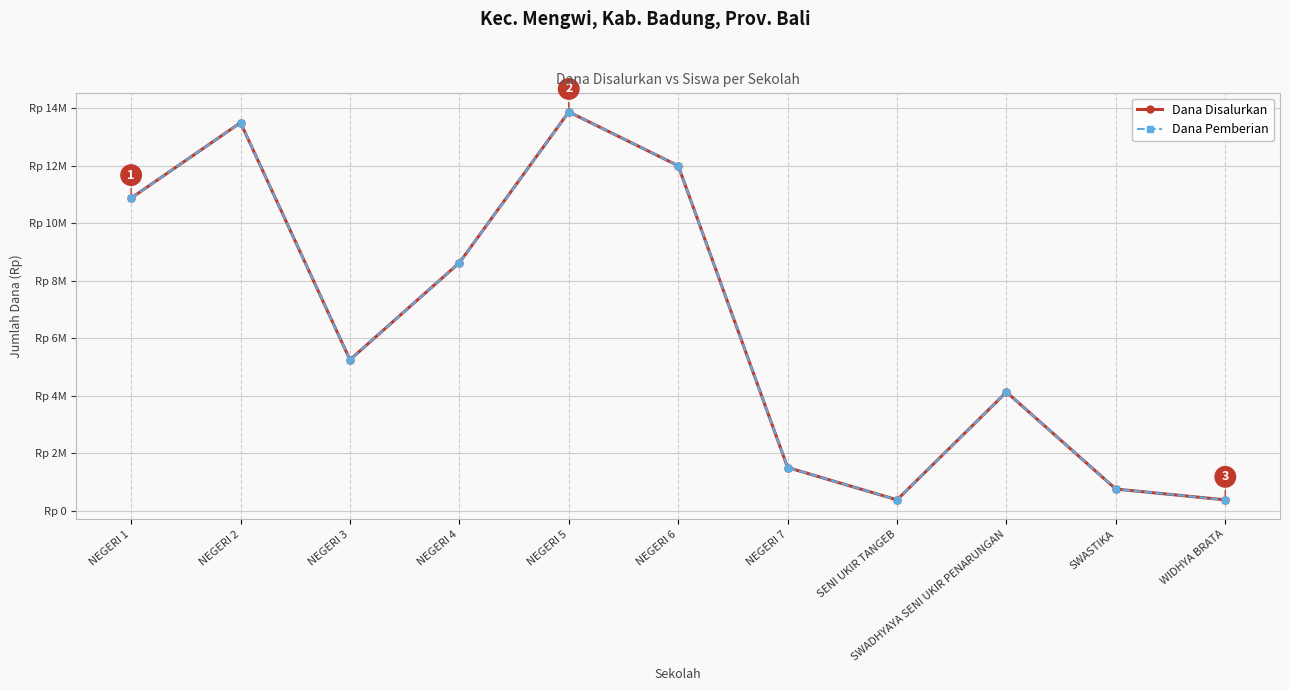

Is it true that Dana Disalurkan equals 24939288 at NEGERI 5?

False